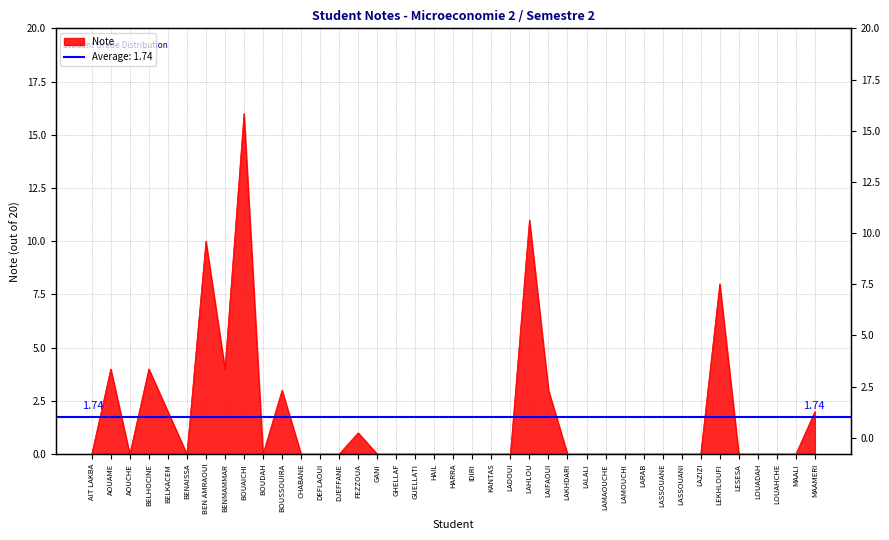

At which category does the data reach its first local peak?

AOUAME